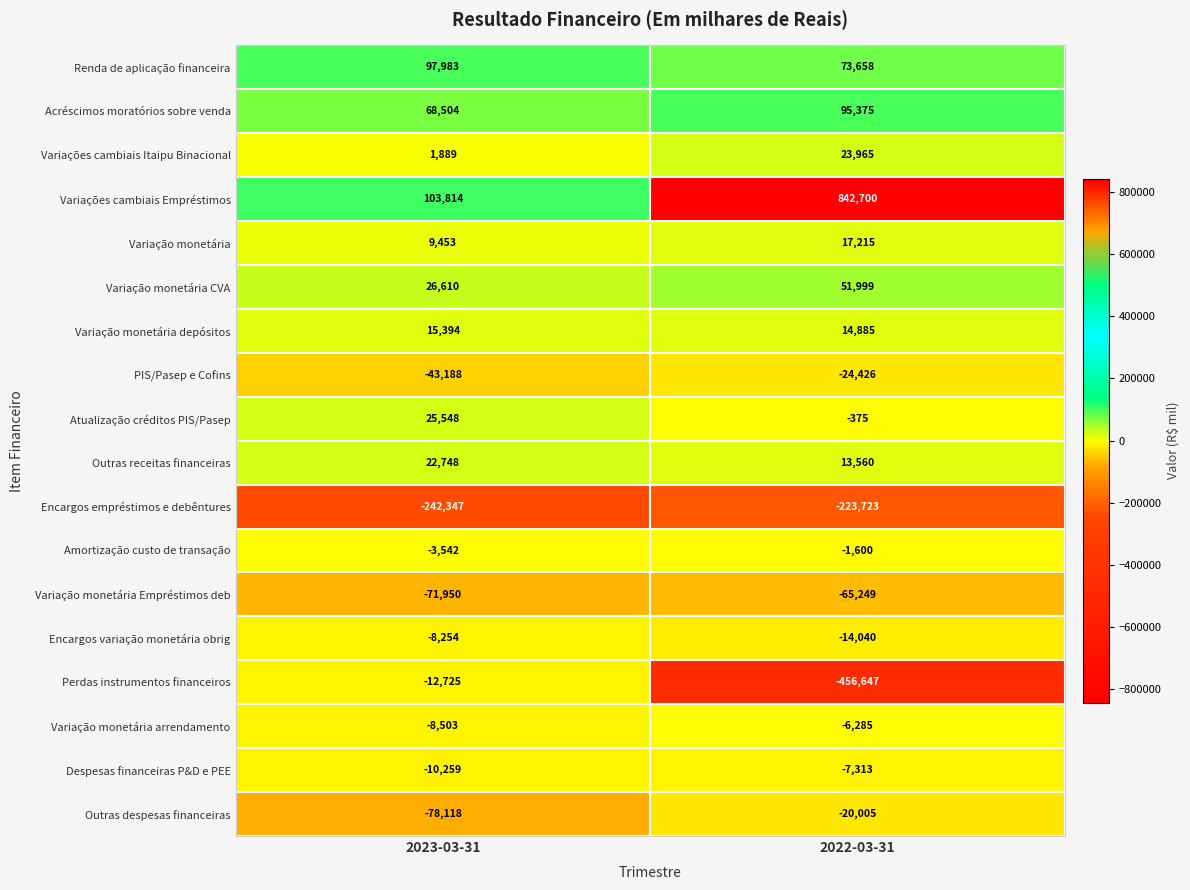

What is the total value across all series at 2023-03-31?

-106943